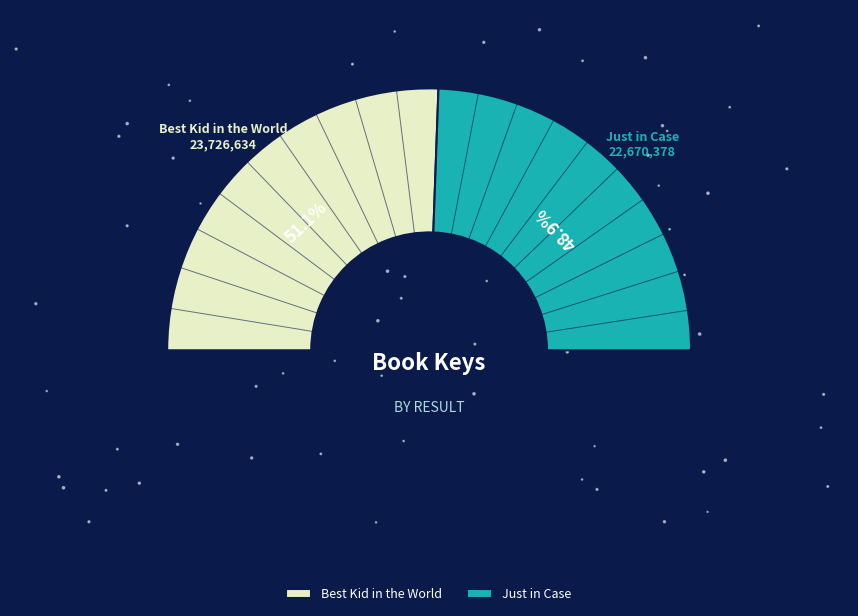

Do Just in Case and Best Kid in the World together represent more than half of the pie?

Yes